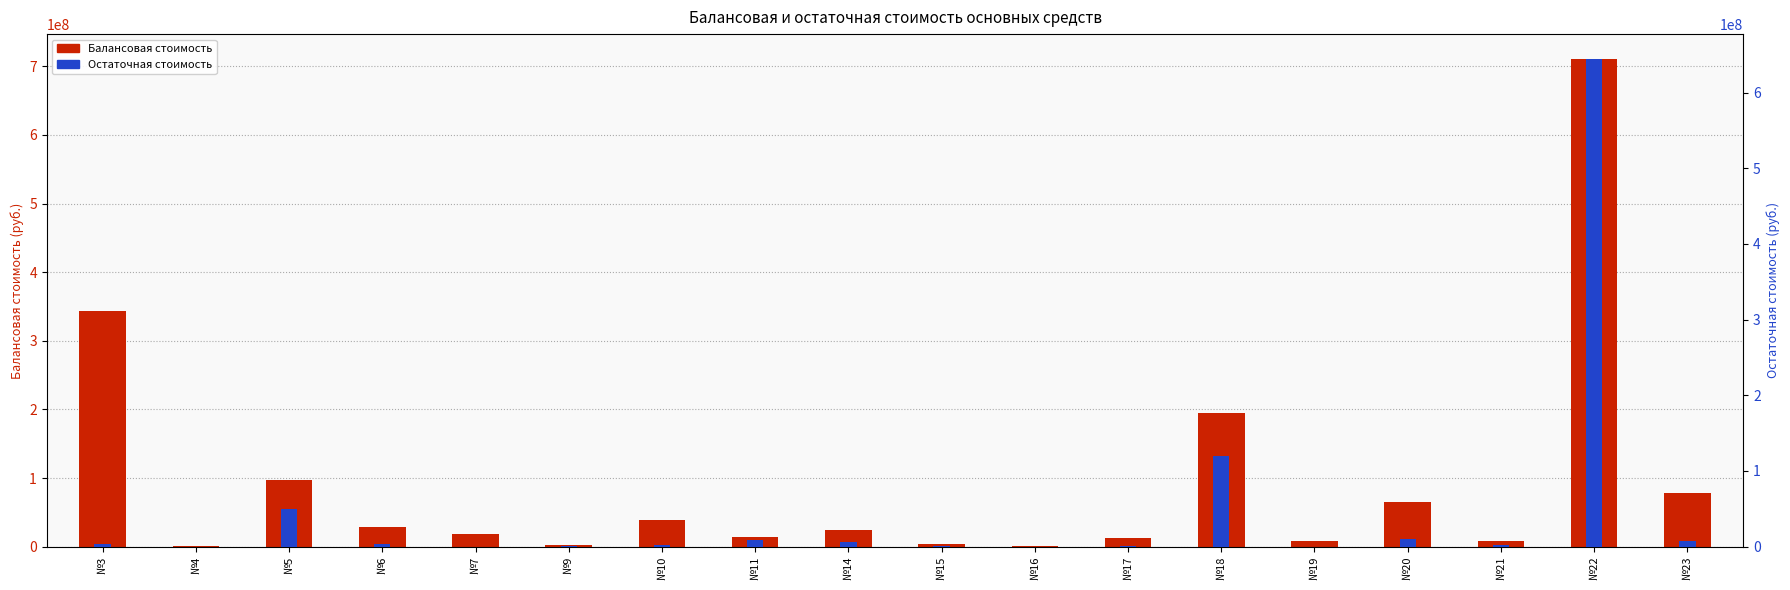

What are all the series names shown in the legend?

Балансовая стоимость, Остаточная стоимость